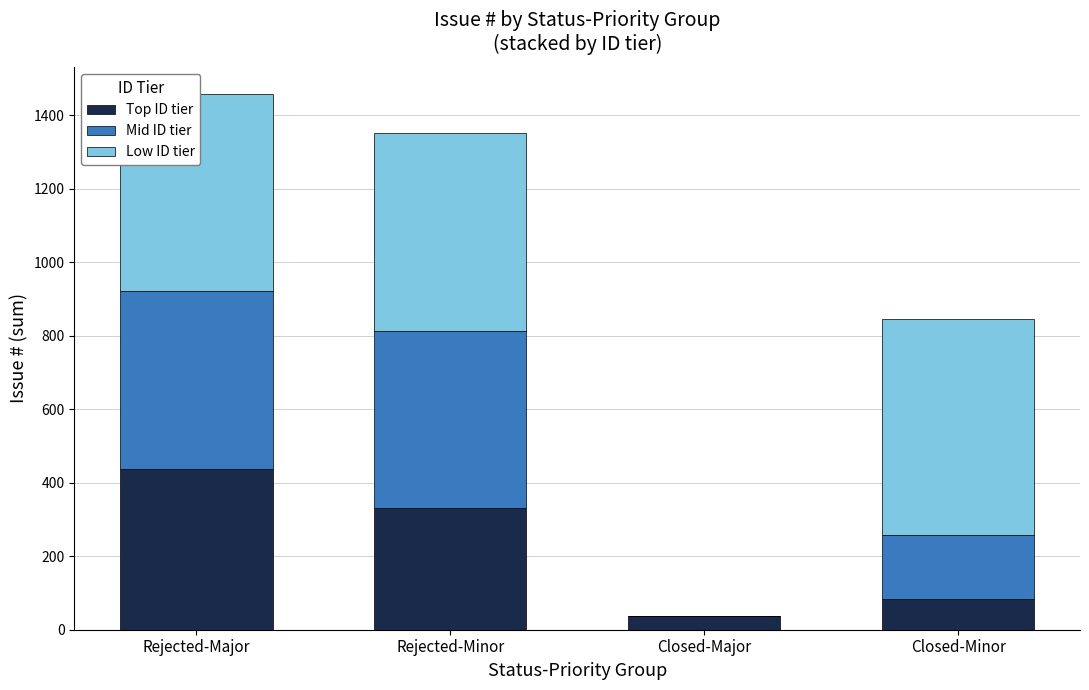

At which category is the sum across all series the highest?

Rejected-Major